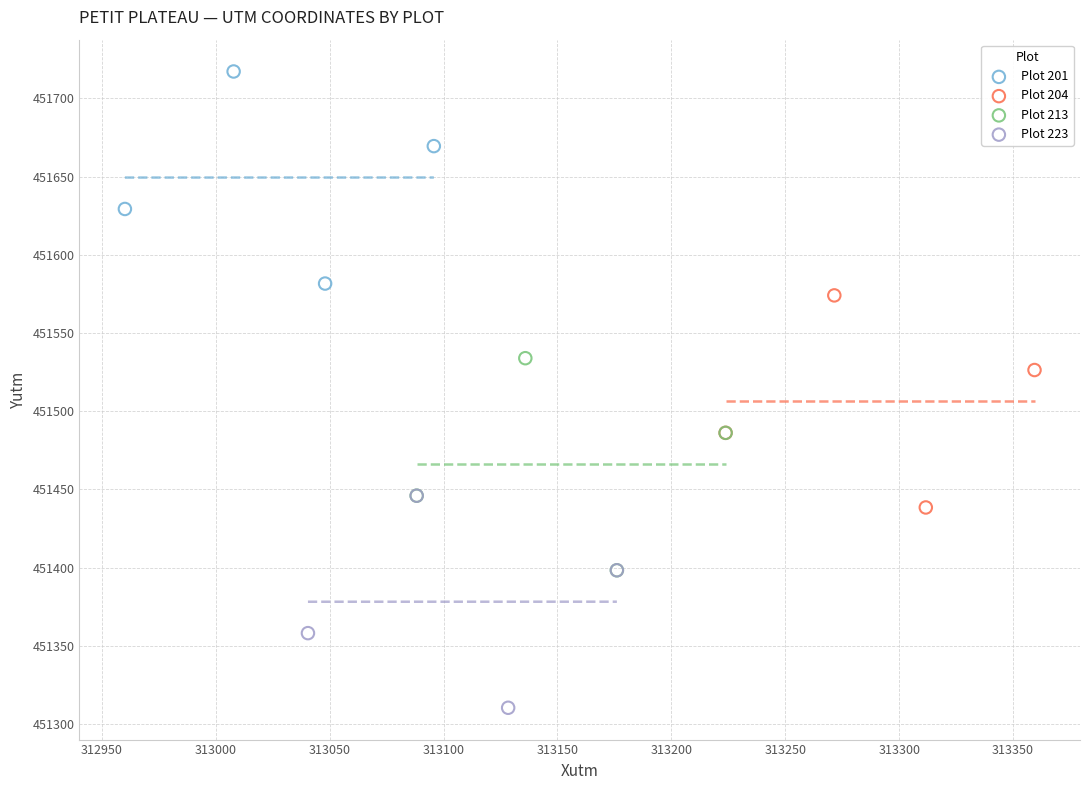

Which series contains the highest Y value?

Plot 201